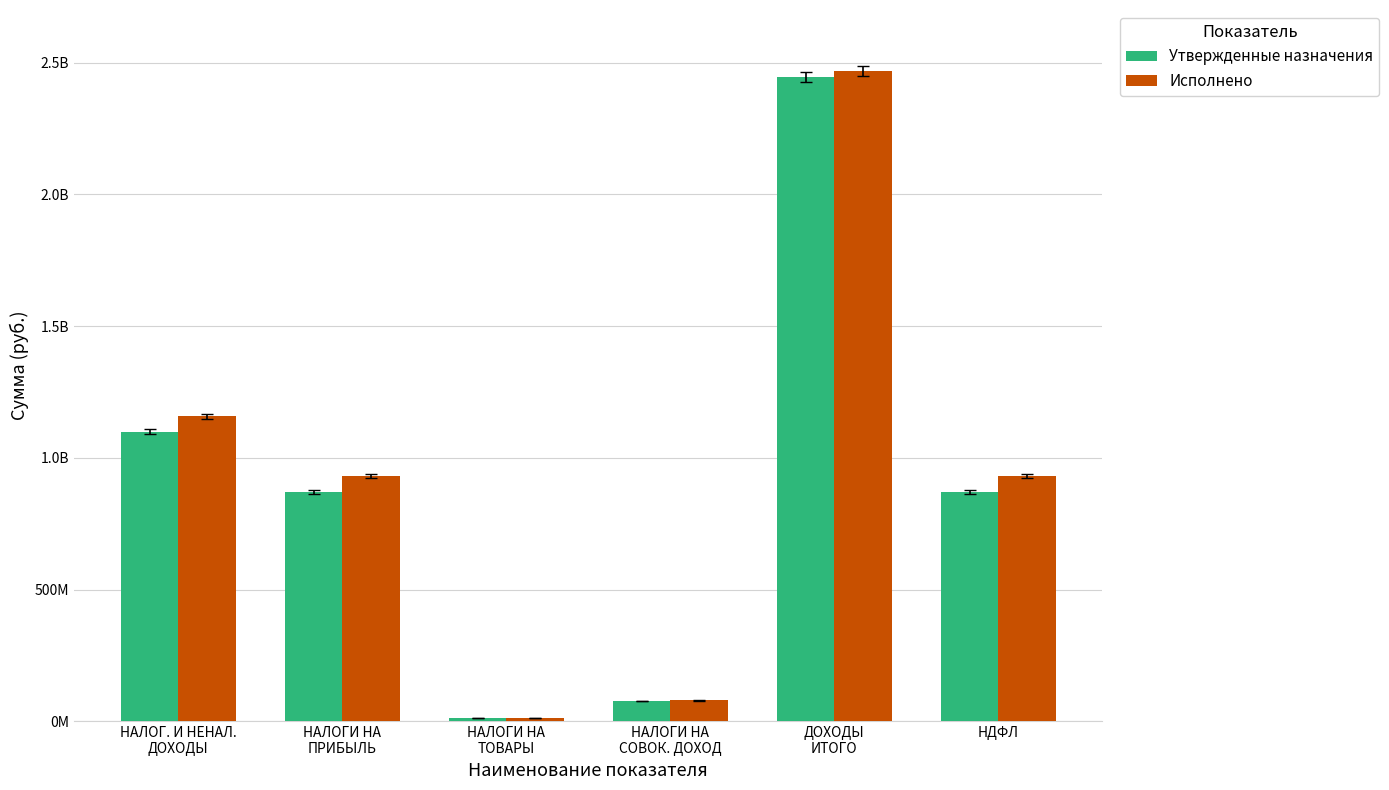

What is the label of the 4th bar from the left?

НАЛОГИ НА
СОВОК. ДОХОД